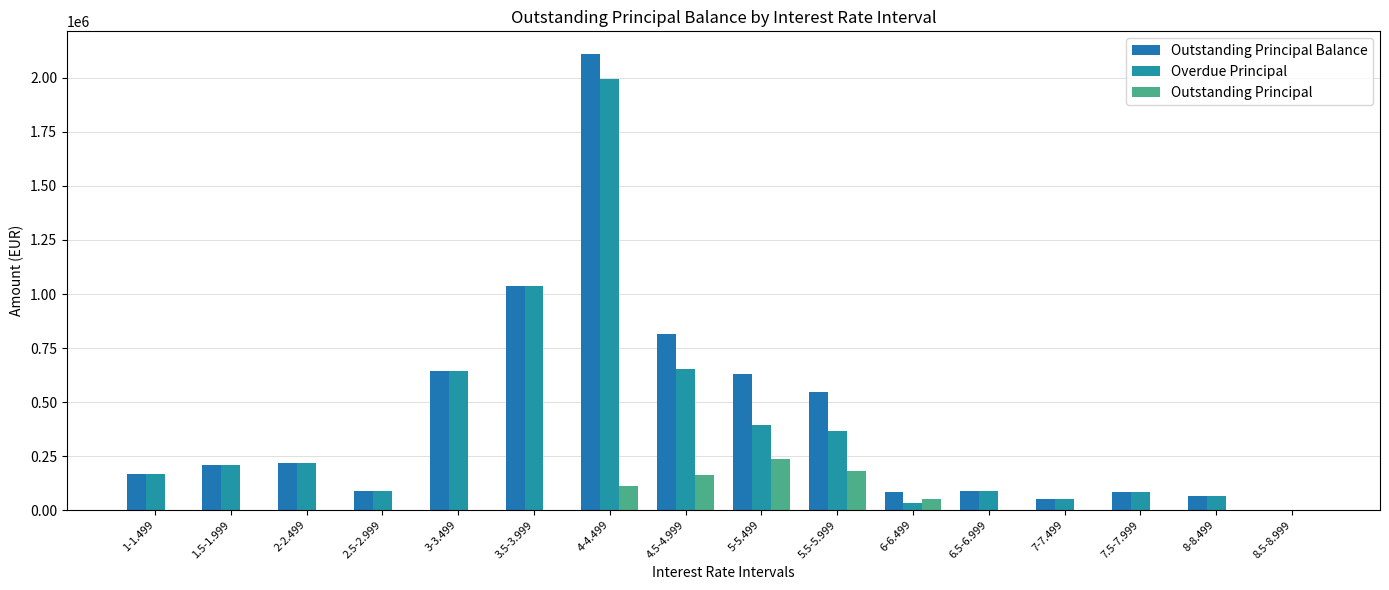

What is the greatest value displayed?

2110217.8